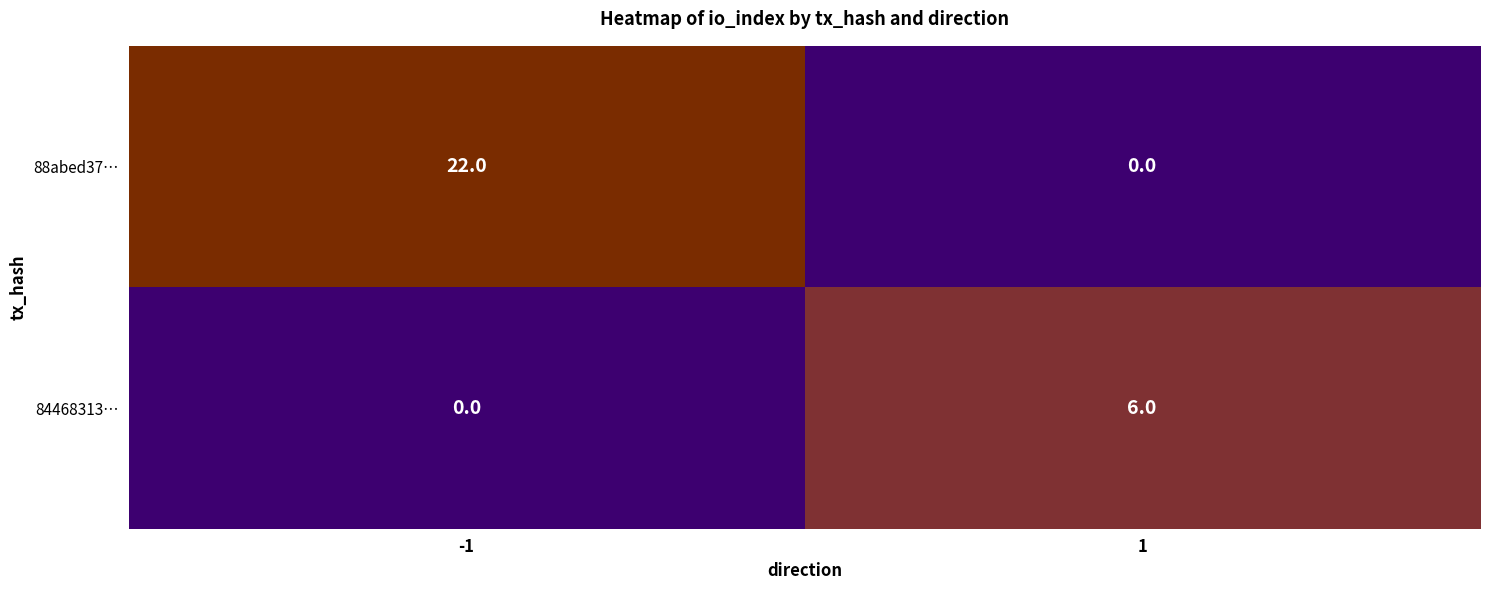

What is the approximate value of 88abed37… at -1, to the nearest 5?

20